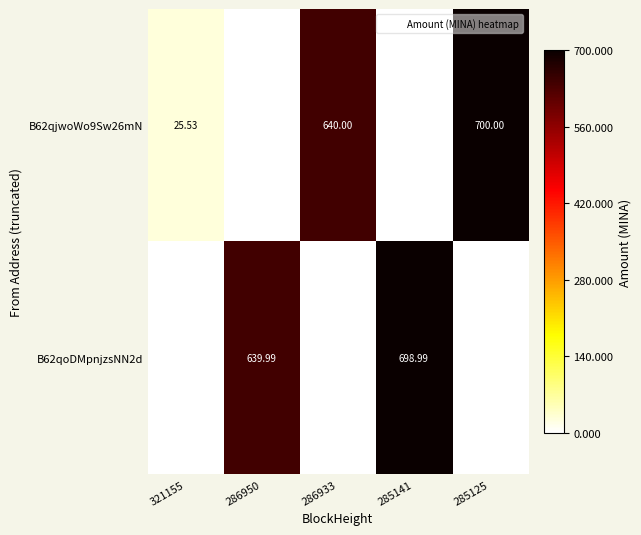

Is the value of B62qjwoWo9Sw26mN at 321155 greater than the value of B62qoDMpnjzsNN2d at 286950?

No